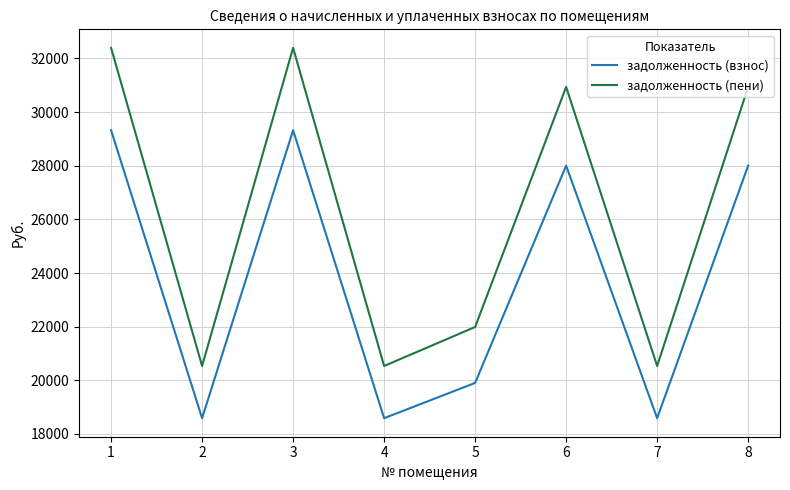

Count the number of categories in the chart.

8